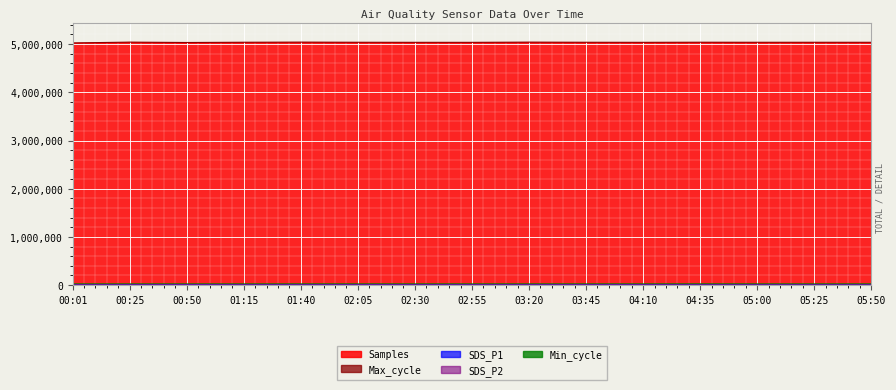

Count the number of categories in the chart.

15